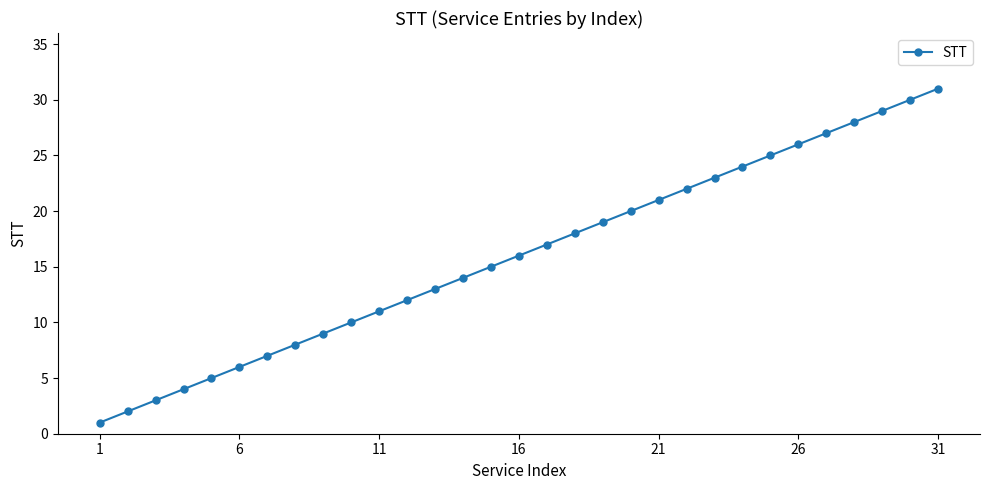

What is the sum of all values?

496